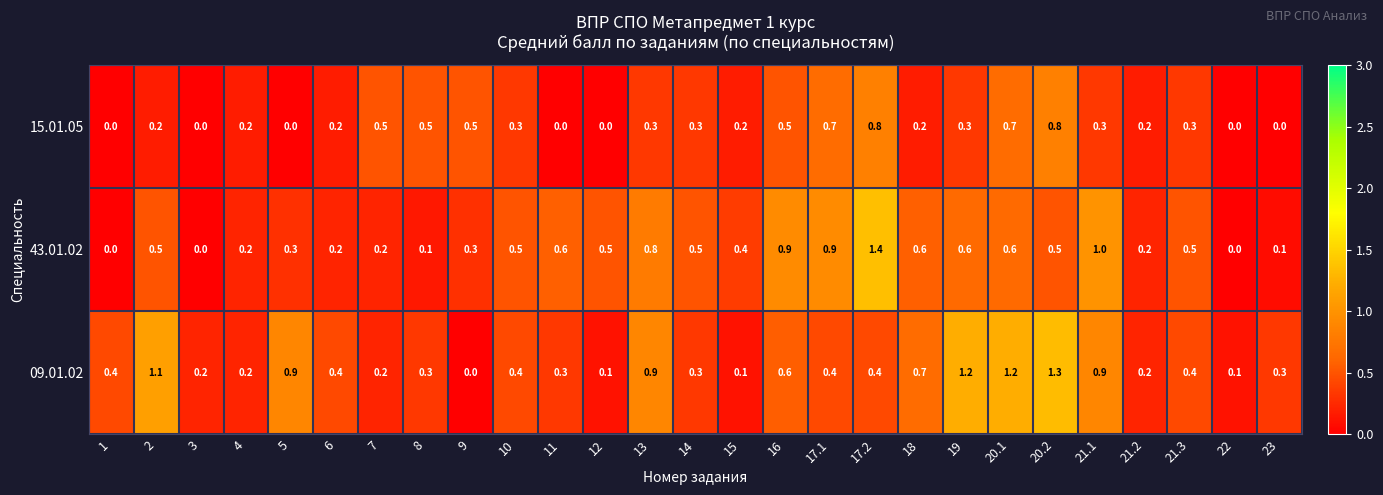

True or false: 09.01.02 has a value of 1.2 at 20.1.

True